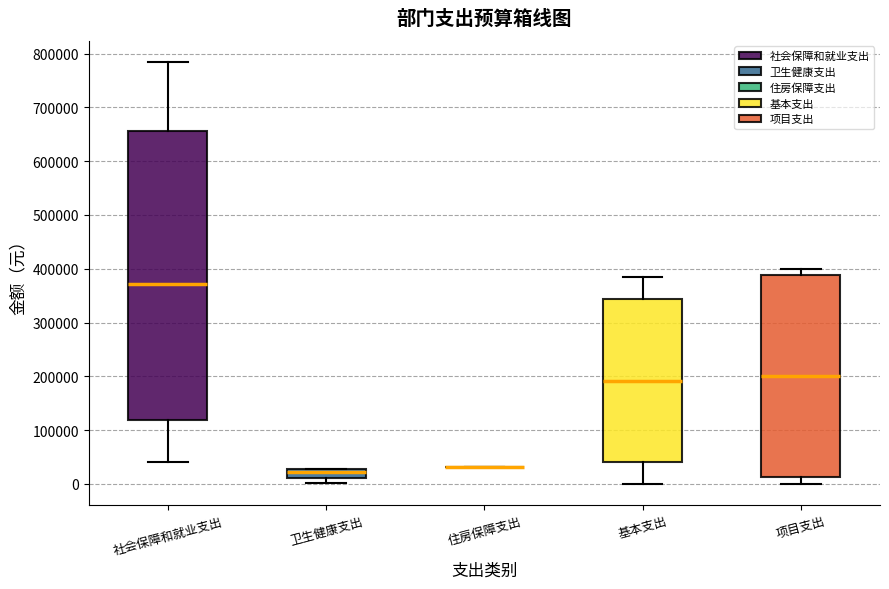

Reading left to right, transcribe this box plot: for each box, give where its median line is, the range the box spans, and where its two whiskers end, as read against the y-axis. The values are not printed on the chart, so give them approximately, as read against the axis.

社会保障和就业支出: median 370000, box 120000 to 660000, whiskers 40000 to 780000
卫生健康支出: median 20000, box 10000 to 30000, whiskers 0 to 30000
住房保障支出: box collapsed to a line at 30000, whiskers 30000 to 30000
基本支出: median 190000, box 40000 to 340000, whiskers 0 to 380000
项目支出: median 200000, box 10000 to 390000, whiskers 0 to 400000